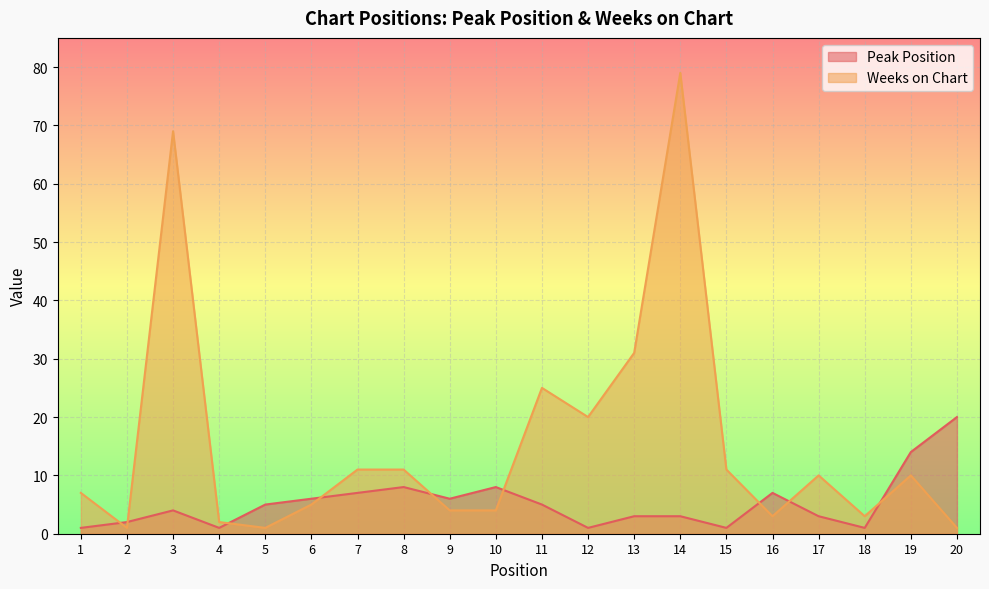

What is the average value of the Weeks on Chart series?

15